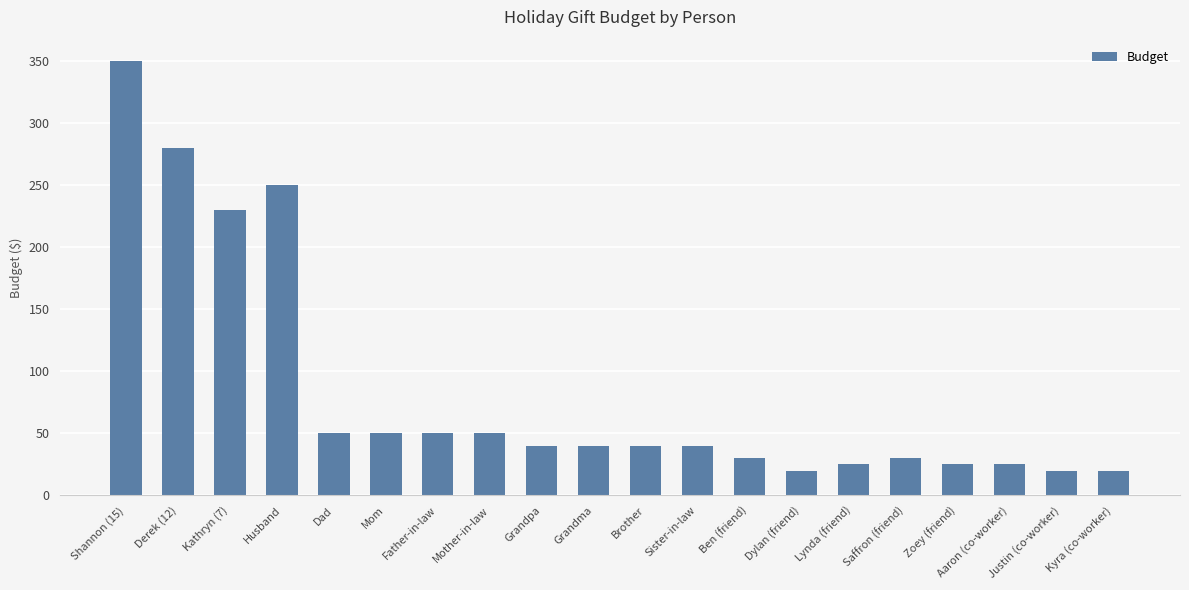

What is the label of the 7th bar from the left?

Father-in-law